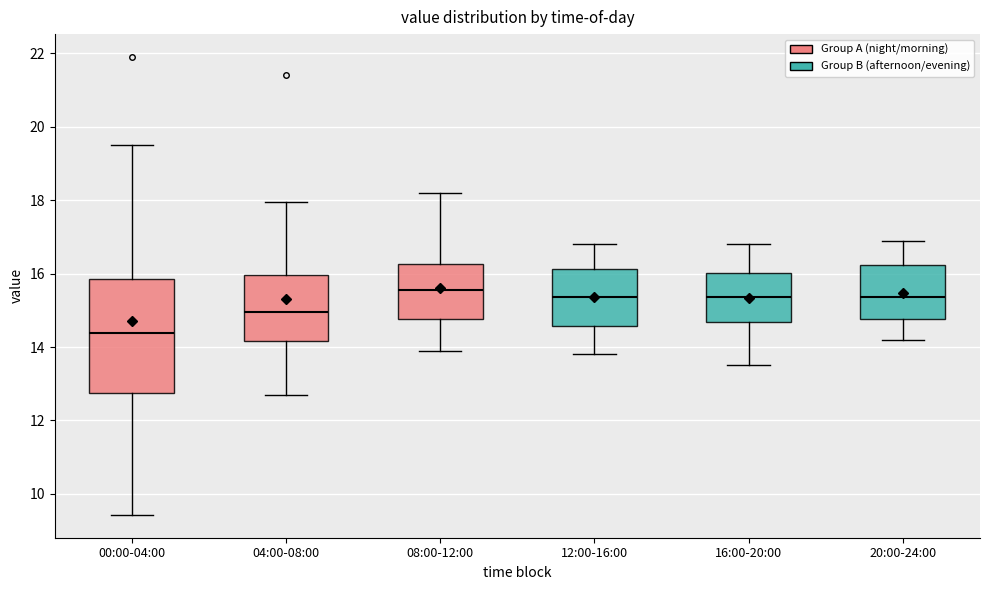

Where is the upper edge of the box for 00:00-04:00 on the y-axis? The values are not printed on the chart, so give them approximately, as read against the axis.

15.8